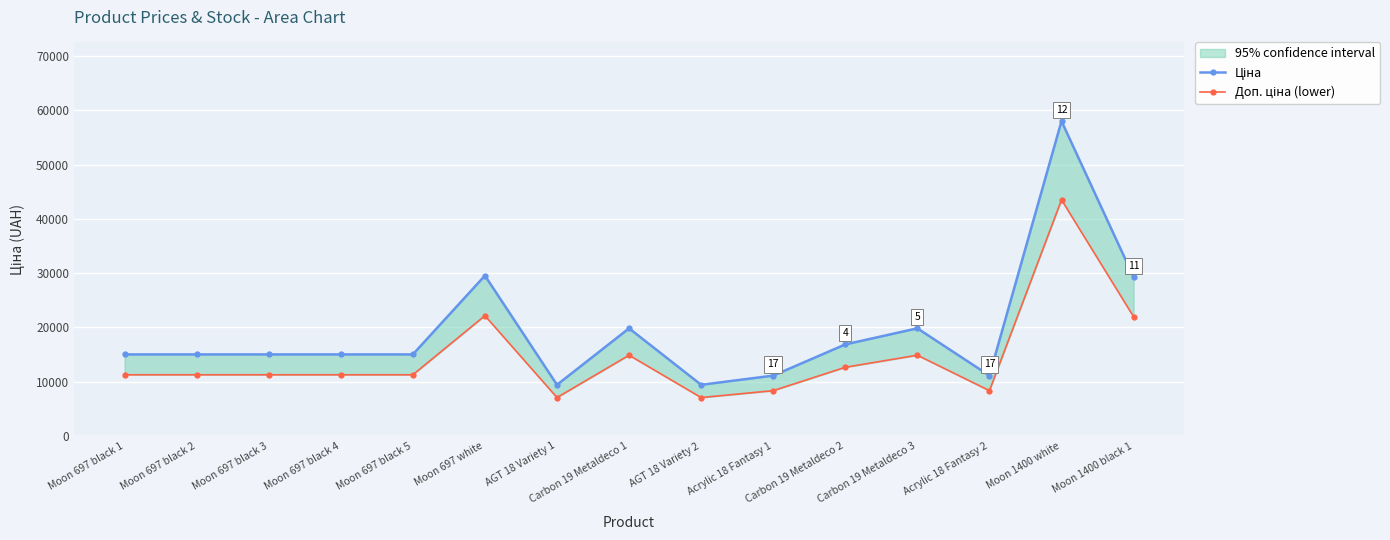

True or false: Ціна and Доп. ціна (lower) intersect in this chart.

False